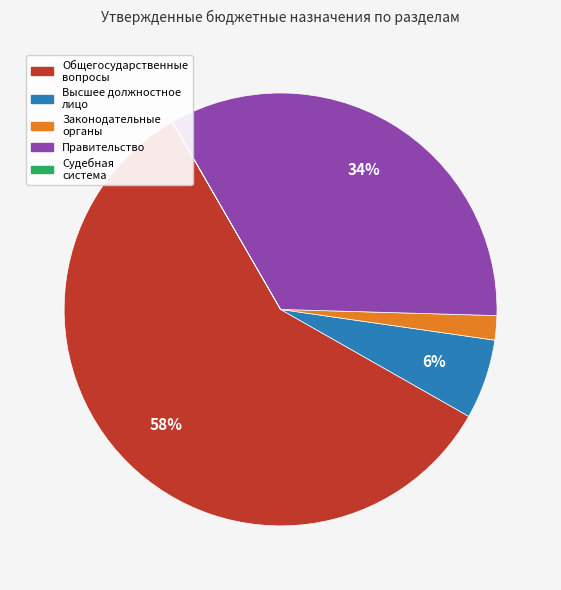

To the nearest percent, what is the average slice percentage?

20%